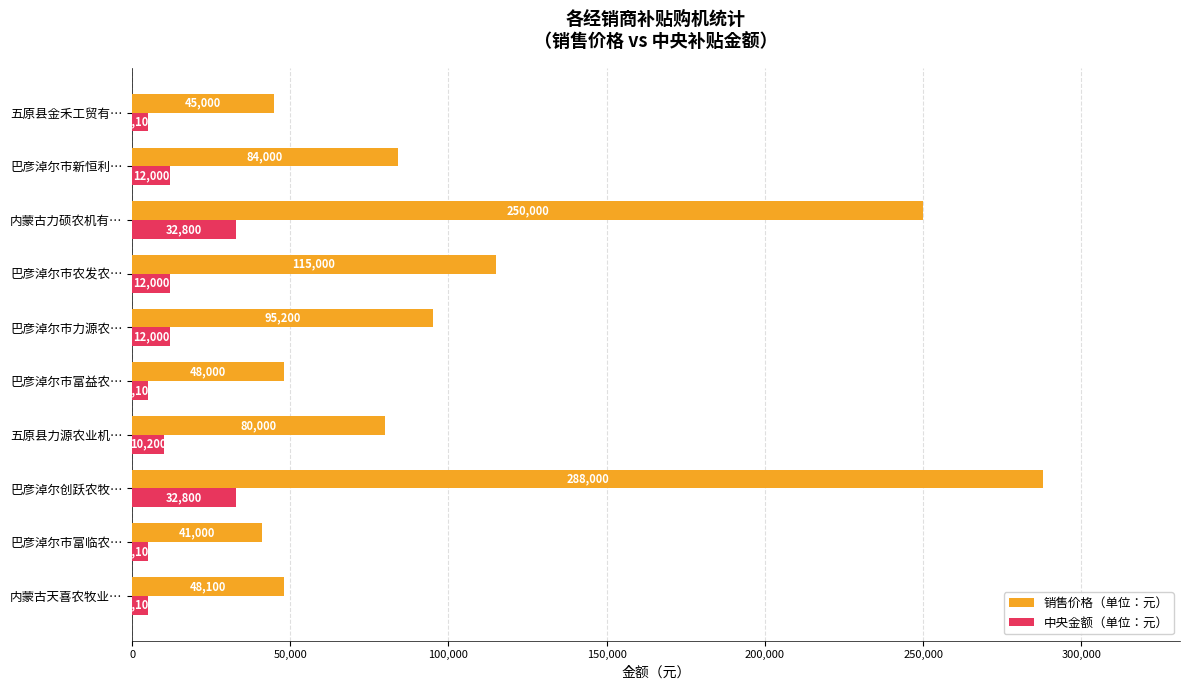

List the series in order of their overall mean, lowest first.

中央金额（单位：元）, 销售价格（单位：元）